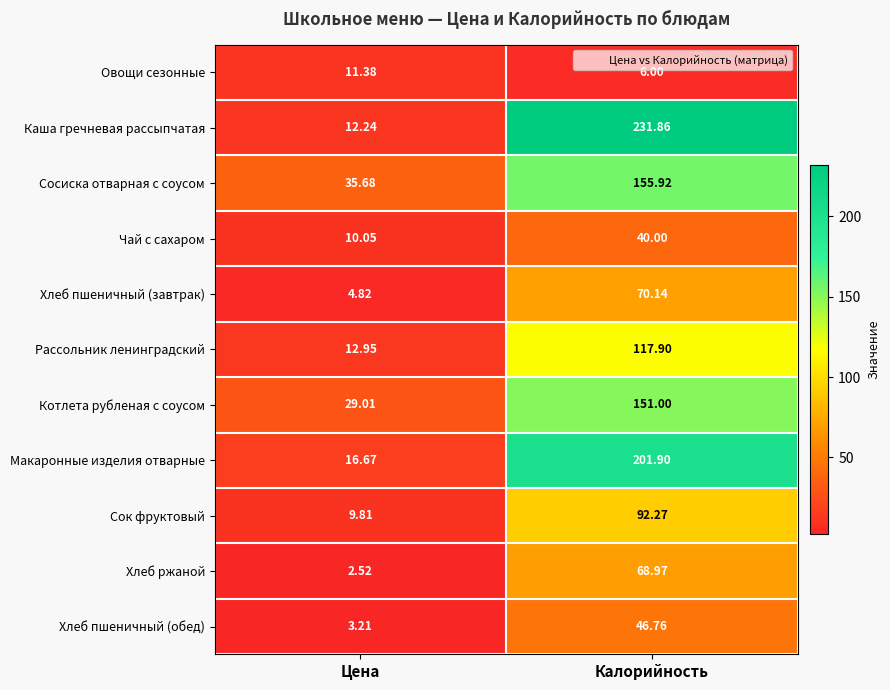

What is the total value across all series at Калорийность?

1182.7